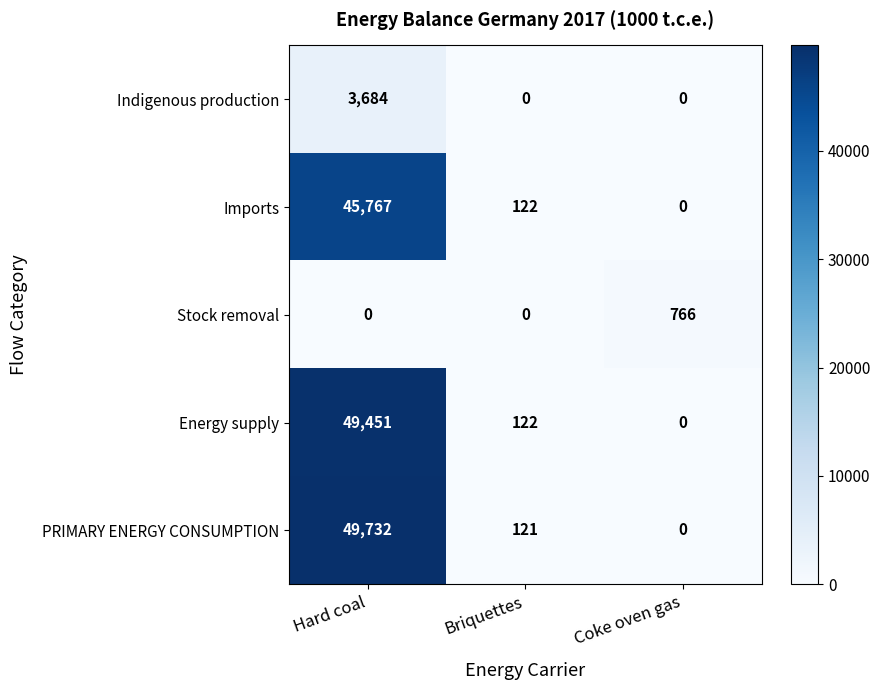

At Hard coal, list the series in order from smallest to largest.

Stock removal, Indigenous production, Imports, Energy supply, PRIMARY ENERGY CONSUMPTION